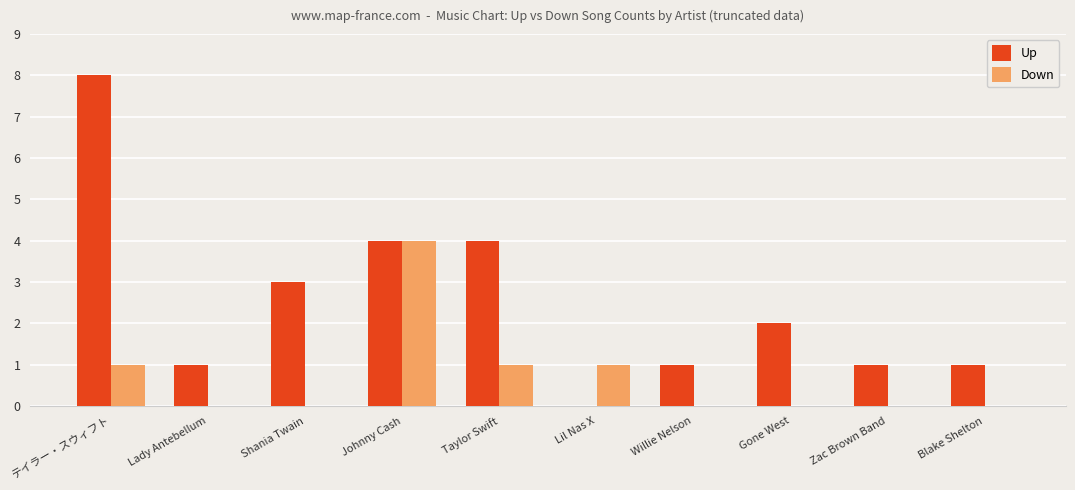

Which series changed the most between Shania Twain and Willie Nelson?

Up